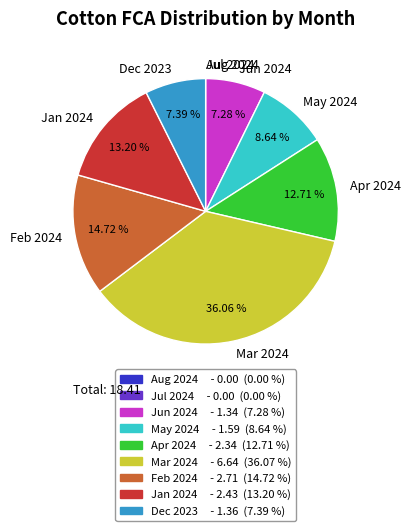

Do Dec 2023 and Apr 2024 together represent more than half of the pie?

No